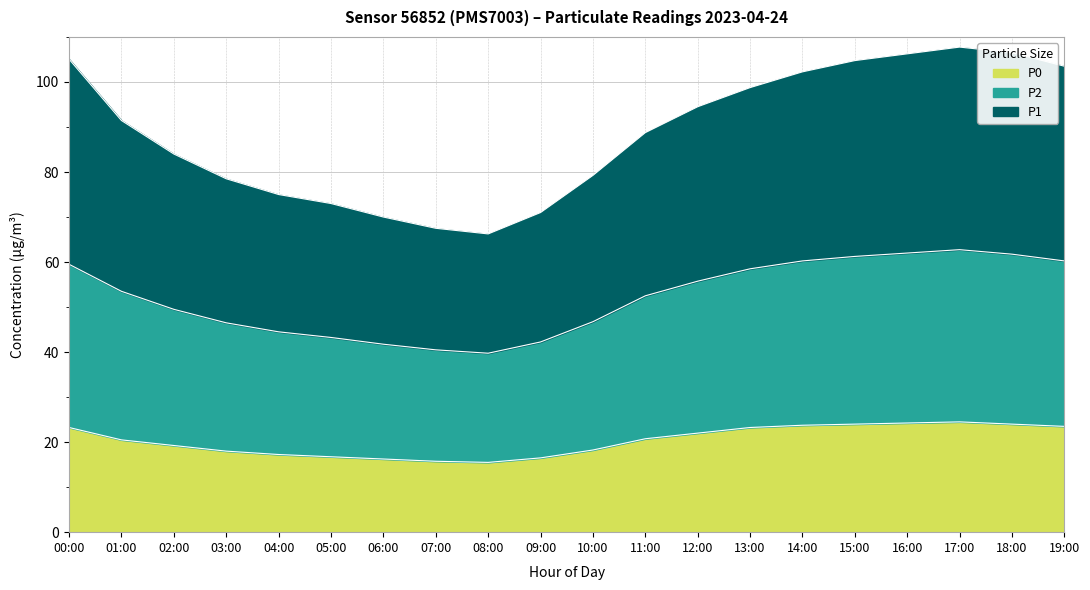

What is the difference between the P0 values at 10:00 and 14:00?

5.5